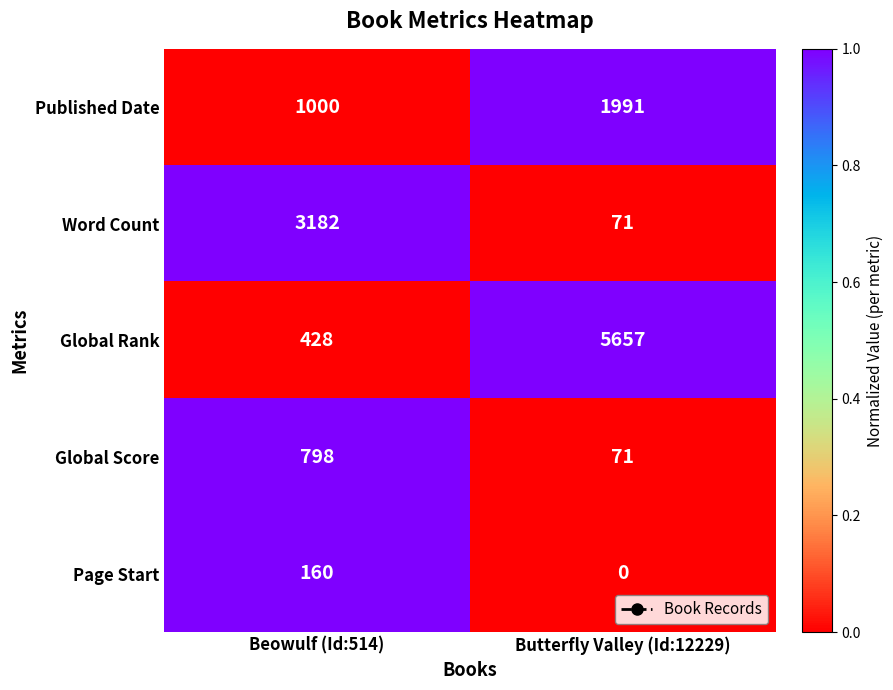

Rank the series by their maximum value, from highest to lowest.

Global Rank, Word Count, Published Date, Global Score, Page Start